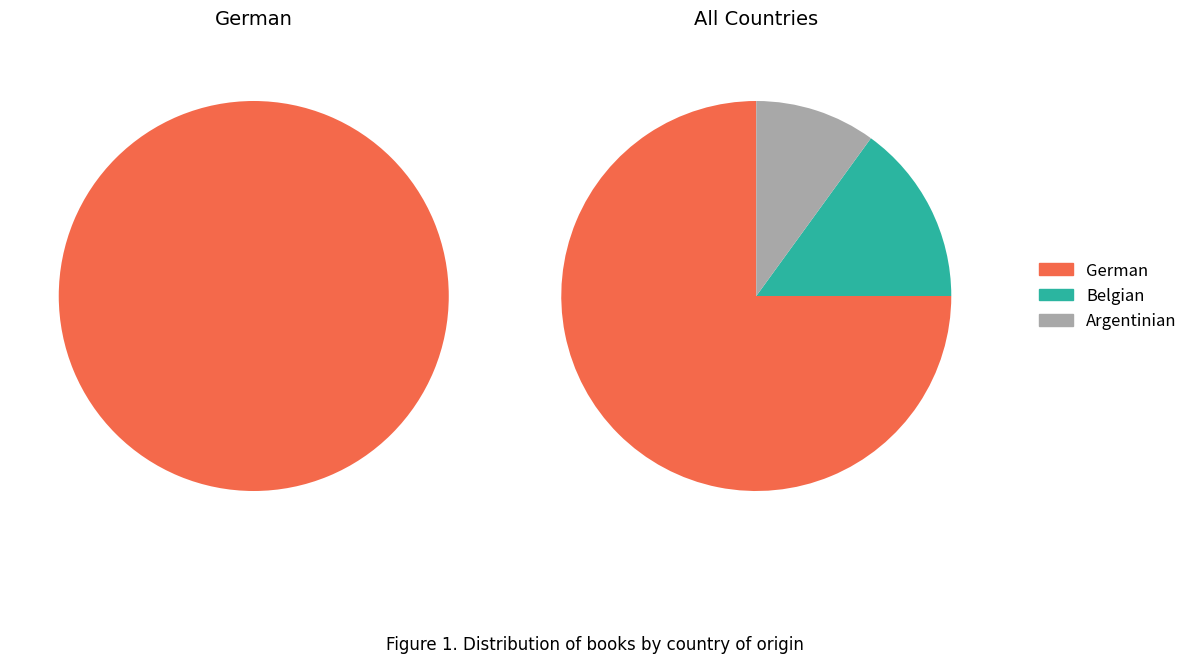

How many slices are in this pie chart?

3